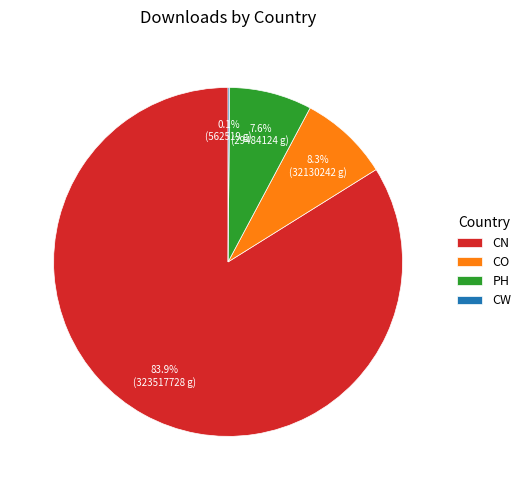

Does any single category account for the majority?

Yes